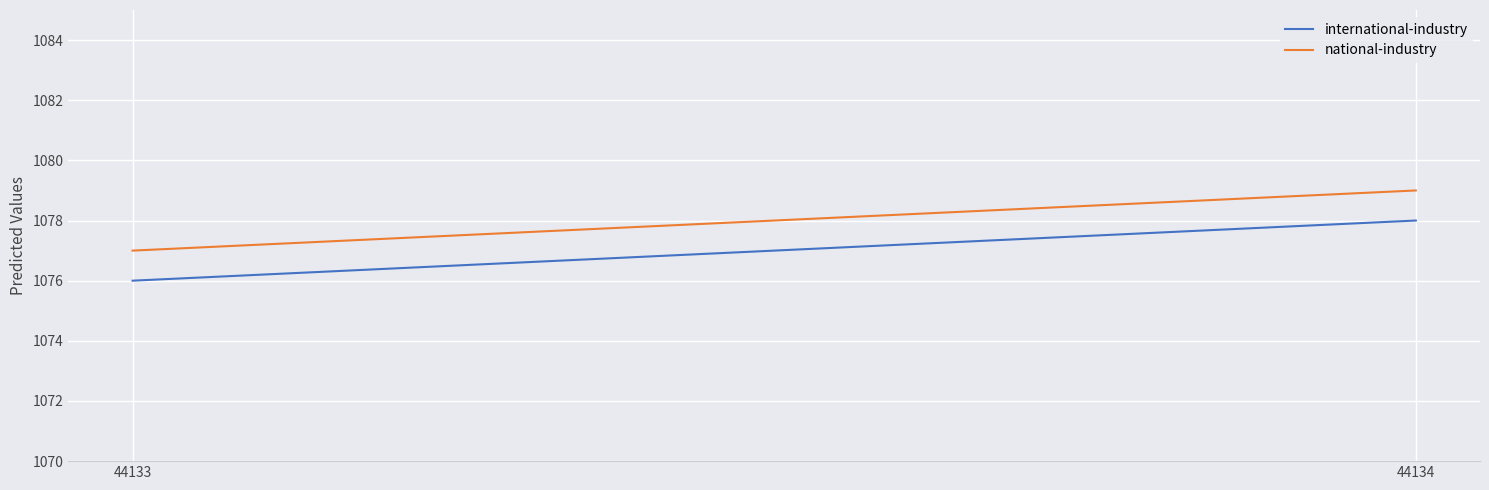

At which label does international-industry reach its peak?

44134